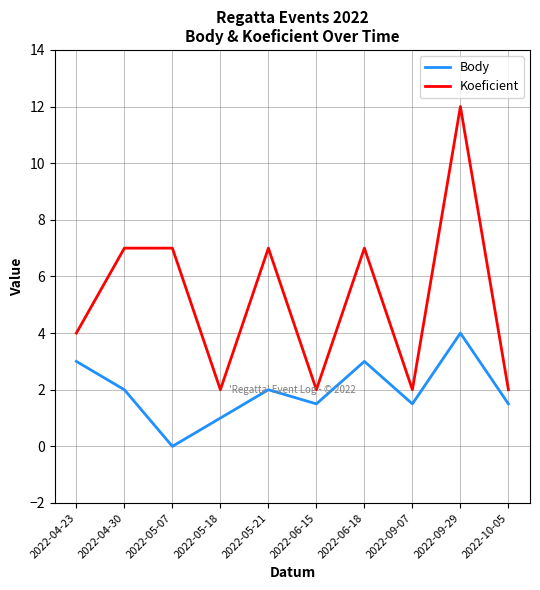

At how many categories does at least one series exceed 3?

6